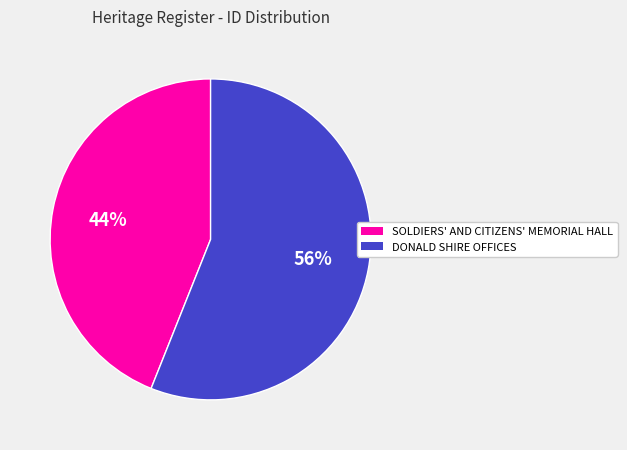

Rank the categories by value from highest to lowest.

DONALD SHIRE OFFICES, SOLDIERS' AND CITIZENS' MEMORIAL HALL